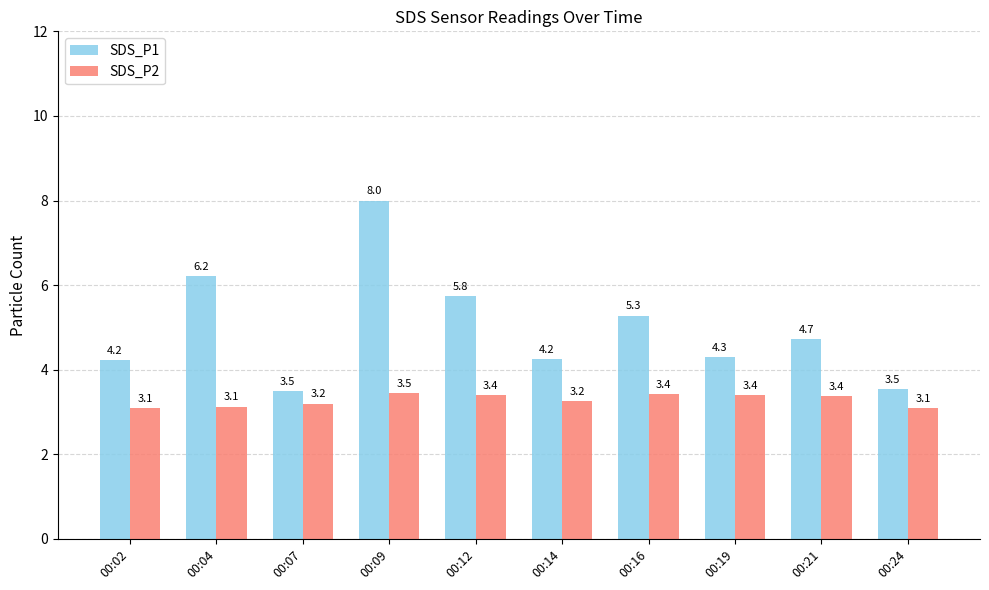

What are all the series names shown in the legend?

SDS_P1, SDS_P2